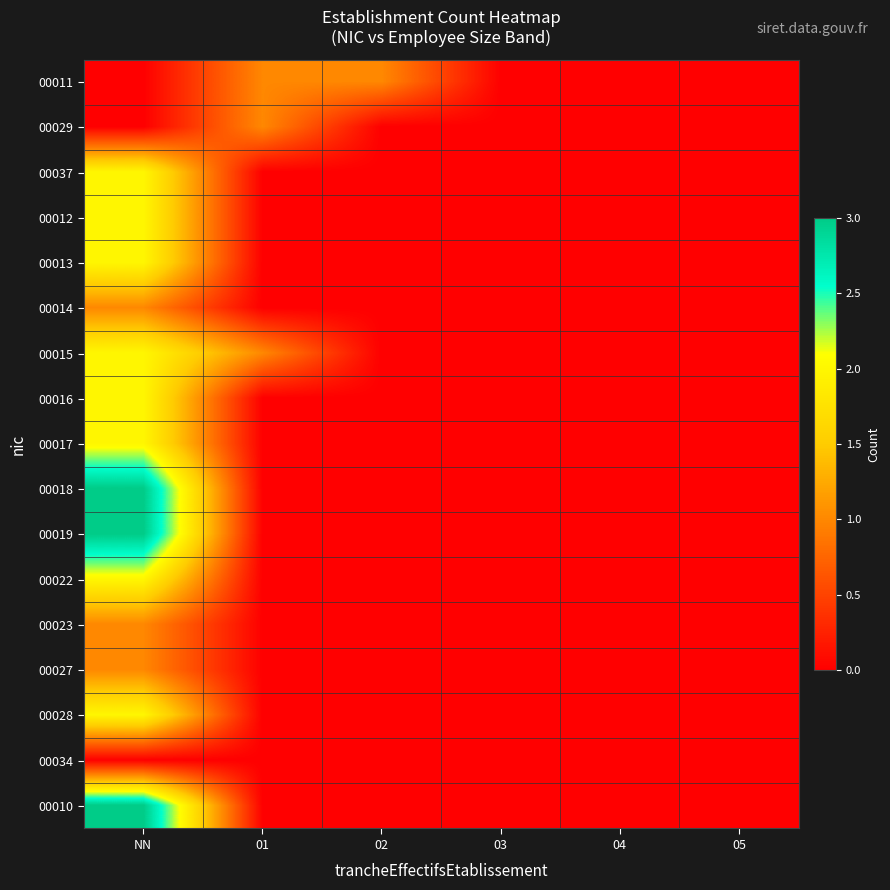

What is the spread (max minus min) of values at NN?

3